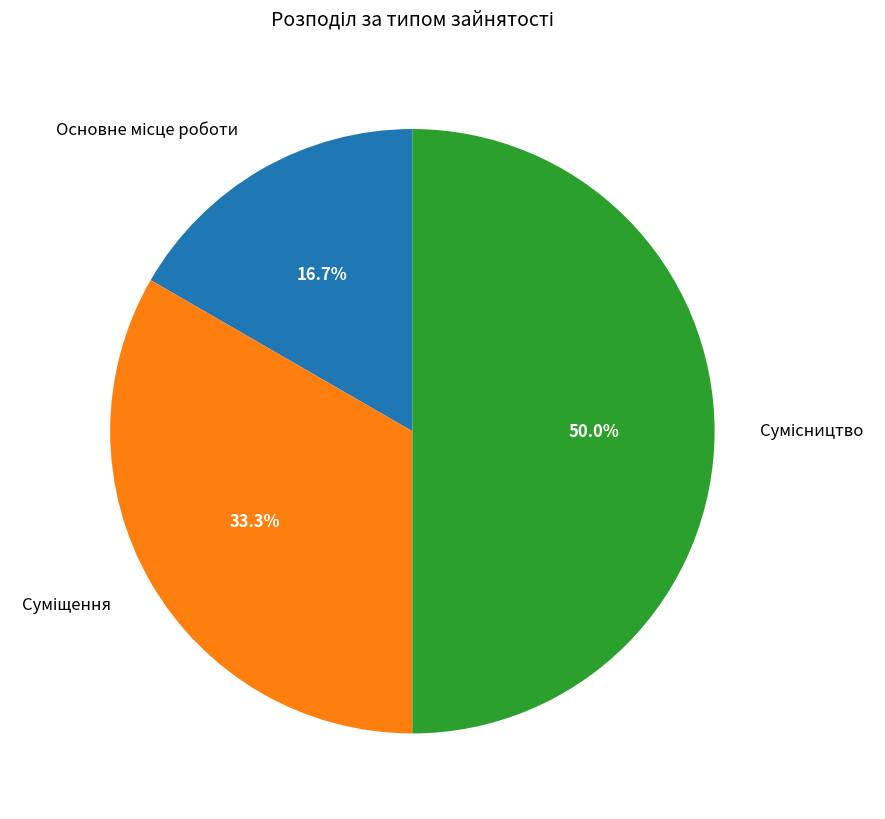

What is the change in value from Суміщення to Сумісництво?

+1